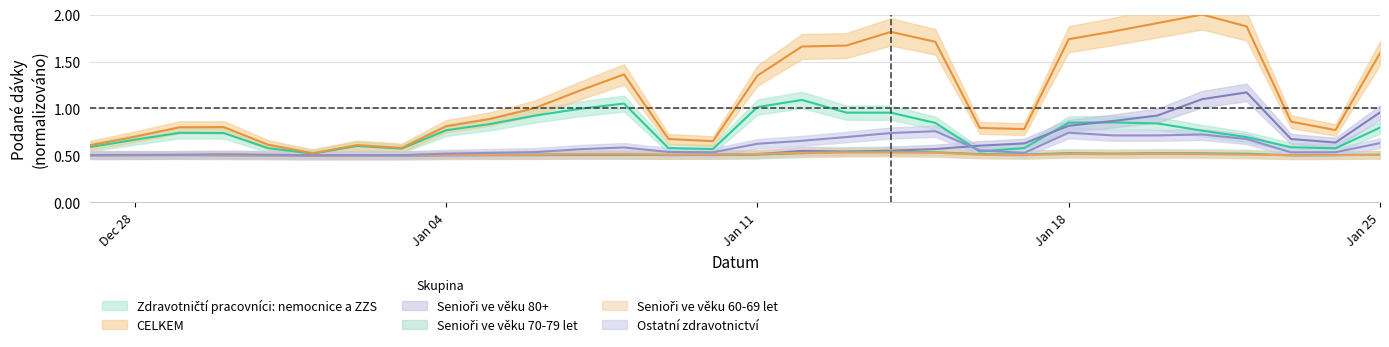

Between 2021-01-01 and 2021-01-19, which is larger?

2021-01-19